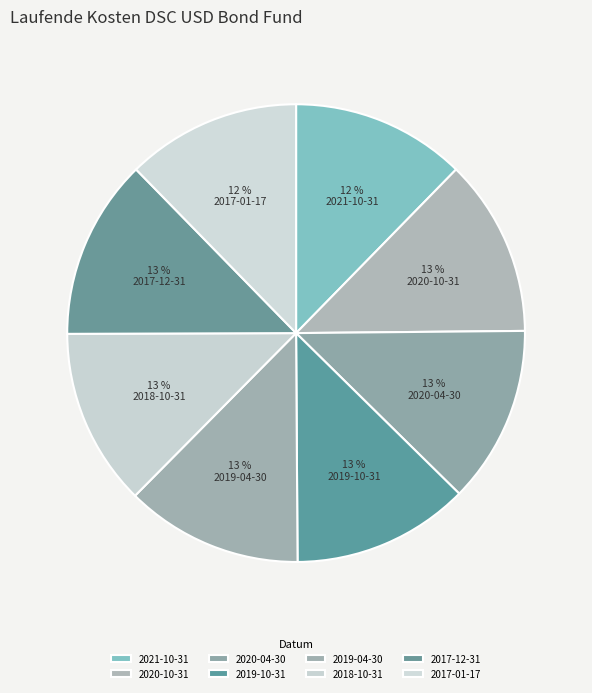

What portion of the pie excludes 2021-10-31?

87.7%